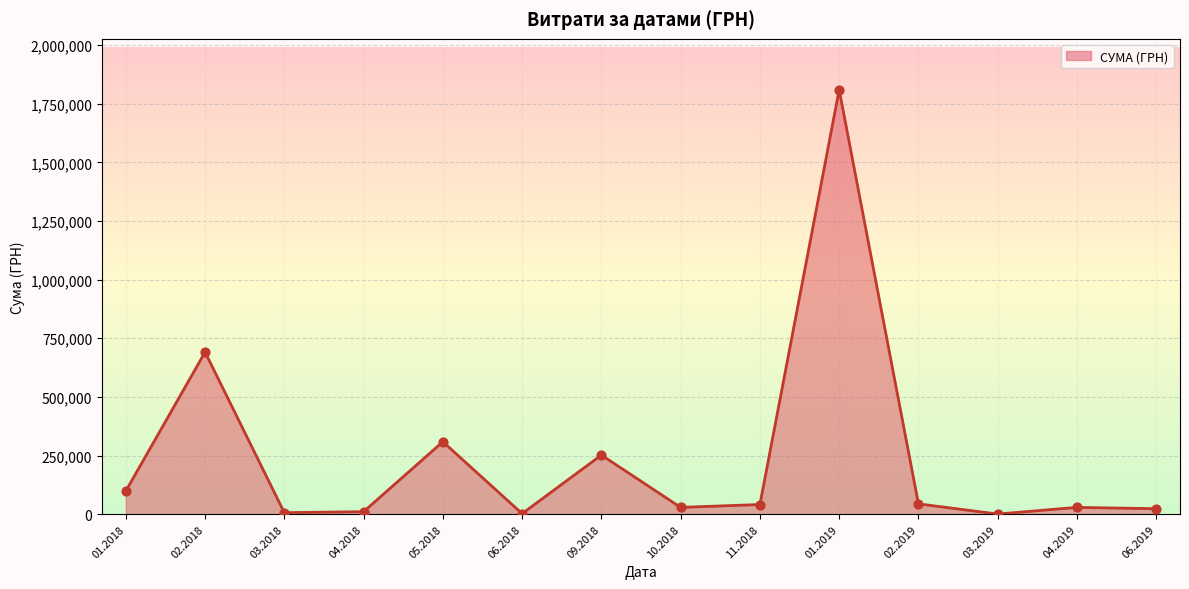

What is the ratio of the value at 02.2018 to the value at 09.2018?

2.7